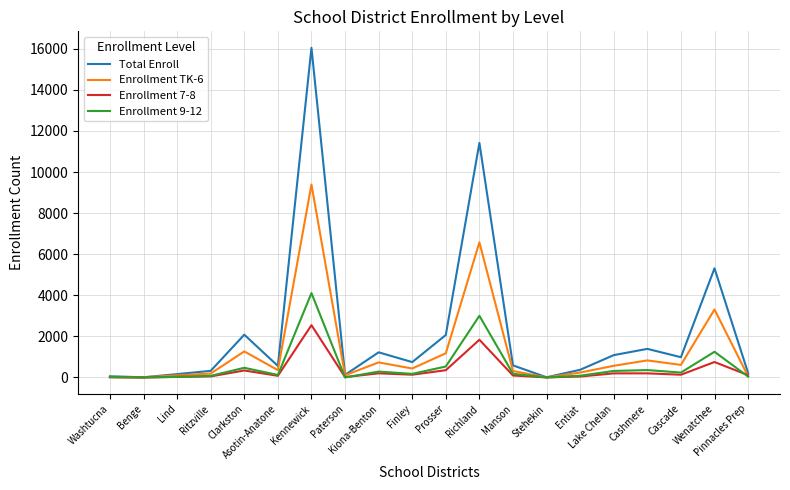

What is the difference between the Enrollment 7-8 values at Clarkston and Benge?

341.4